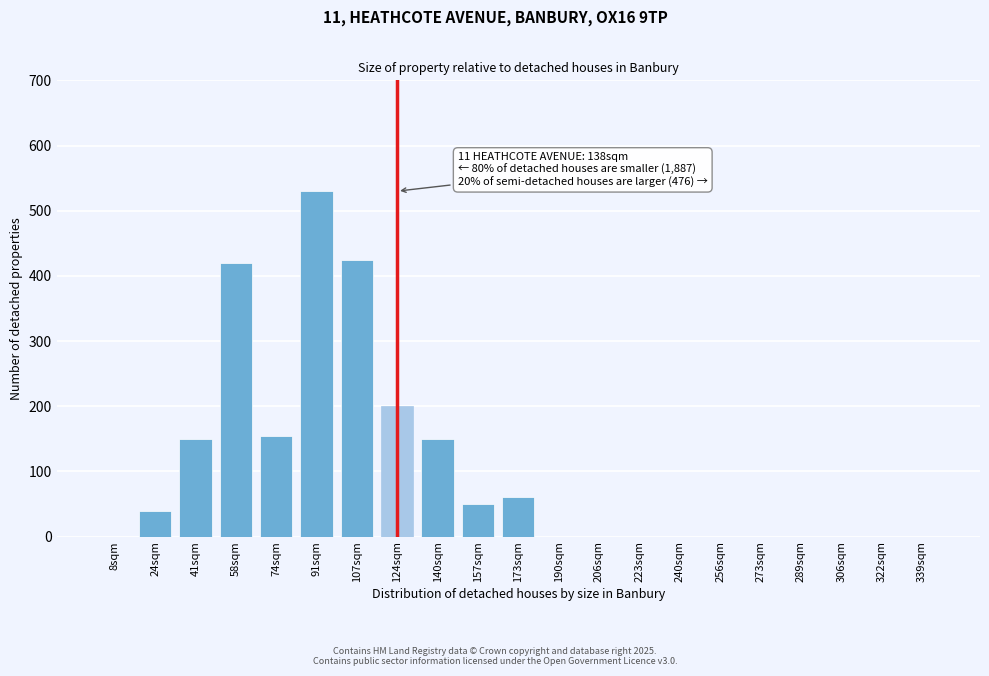

Reading left to right, extract all data points from this chart.

8sqm=0	24sqm=40	41sqm=150	58sqm=420	74sqm=155	91sqm=530	107sqm=425	124sqm=200	140sqm=150	157sqm=50	173sqm=60	190sqm=0	206sqm=0	223sqm=0	240sqm=0	256sqm=0	273sqm=0	289sqm=0	306sqm=0	322sqm=0	339sqm=0